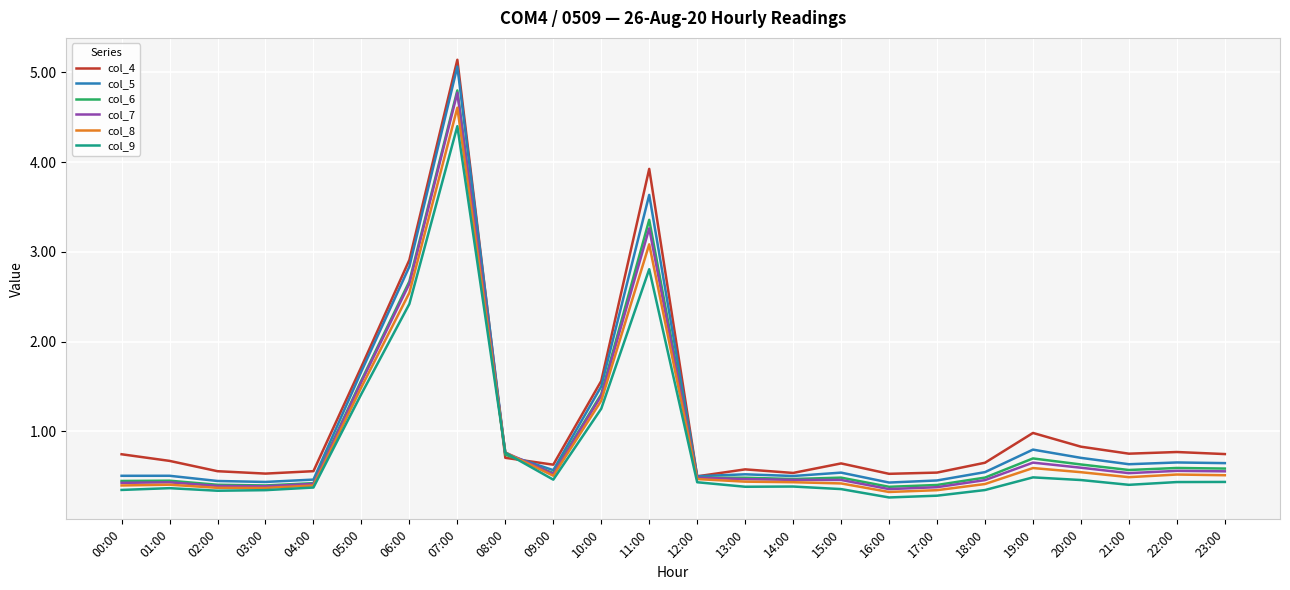

The col_9 series shows 0.1 at 14:00. True or false?

False